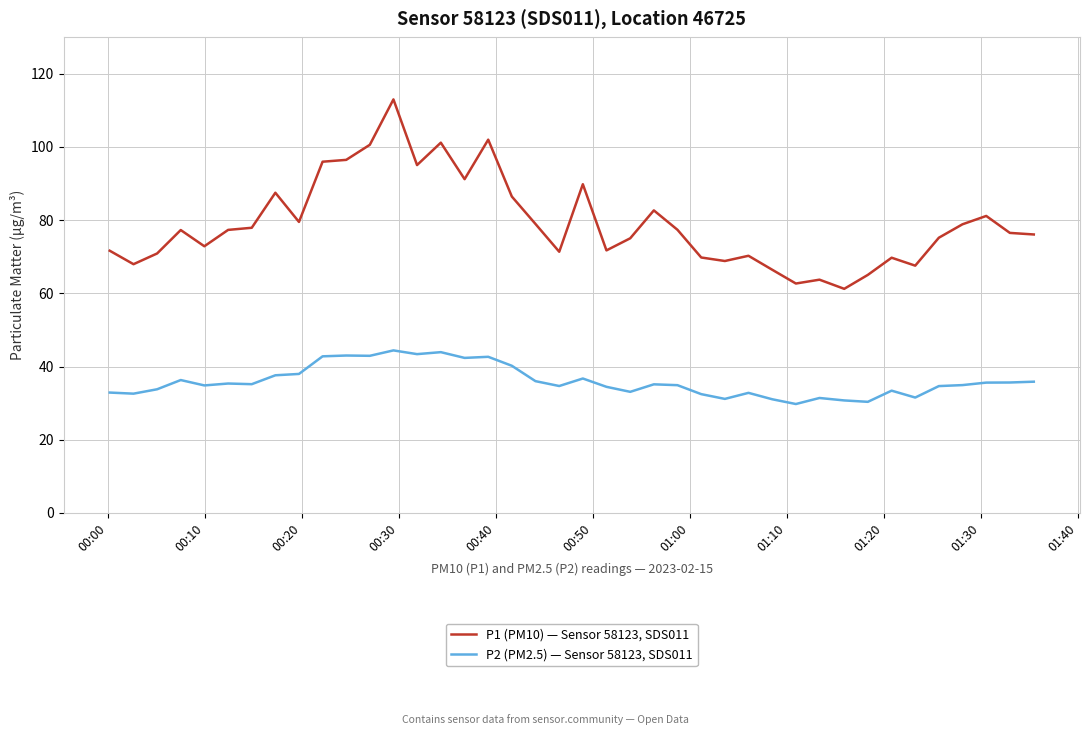

What are all the series names shown in the legend?

P1 (PM10) — Sensor 58123, SDS011, P2 (PM2.5) — Sensor 58123, SDS011